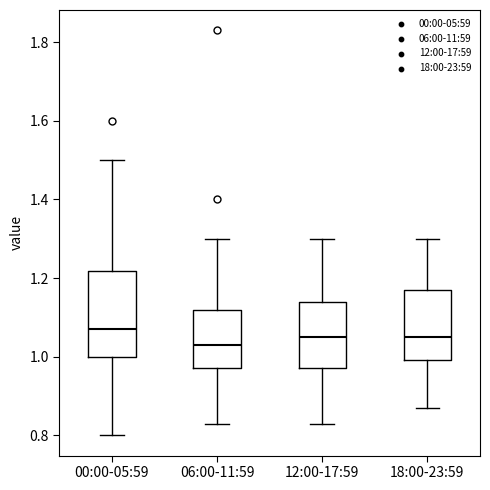

Comparing the boxes themselves (not the whiskers), which one is the tallest?

00:00-05:59